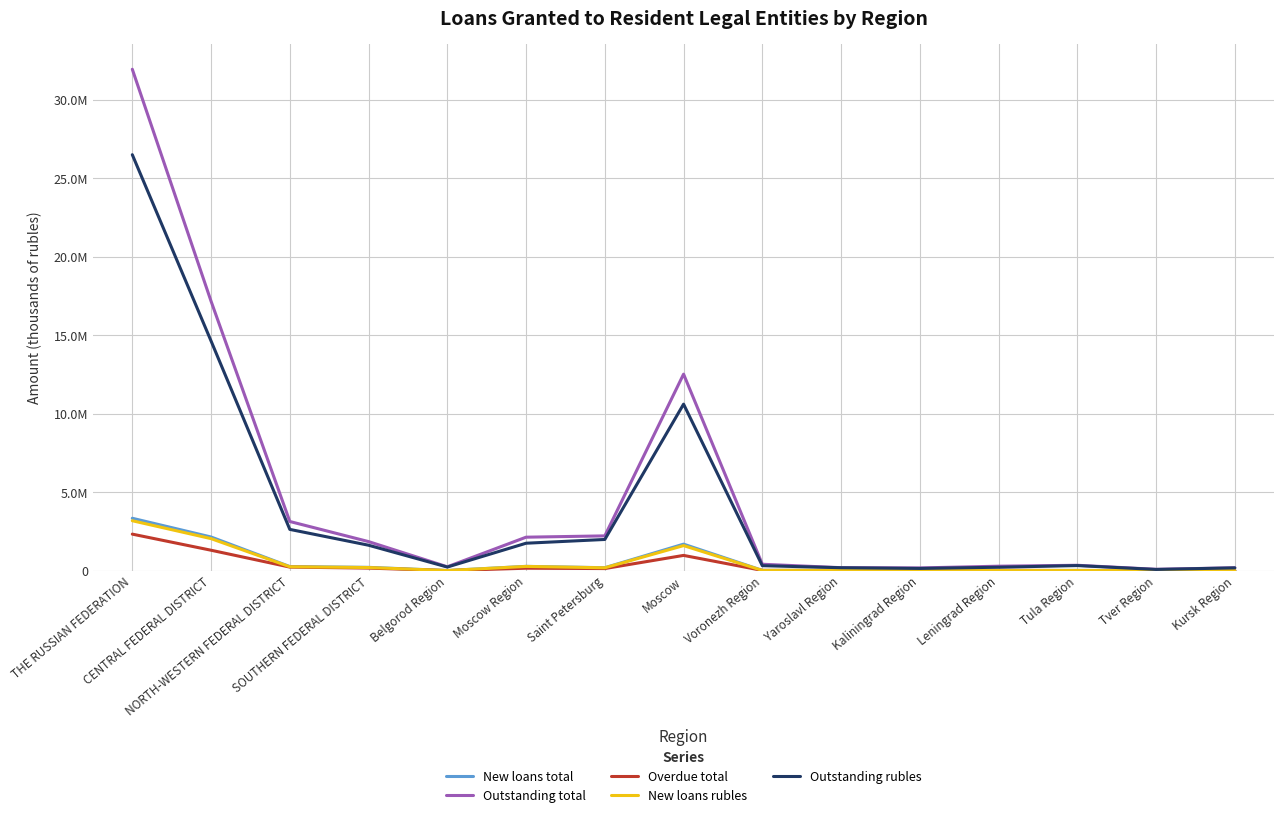

What is the greatest value displayed?

31957999